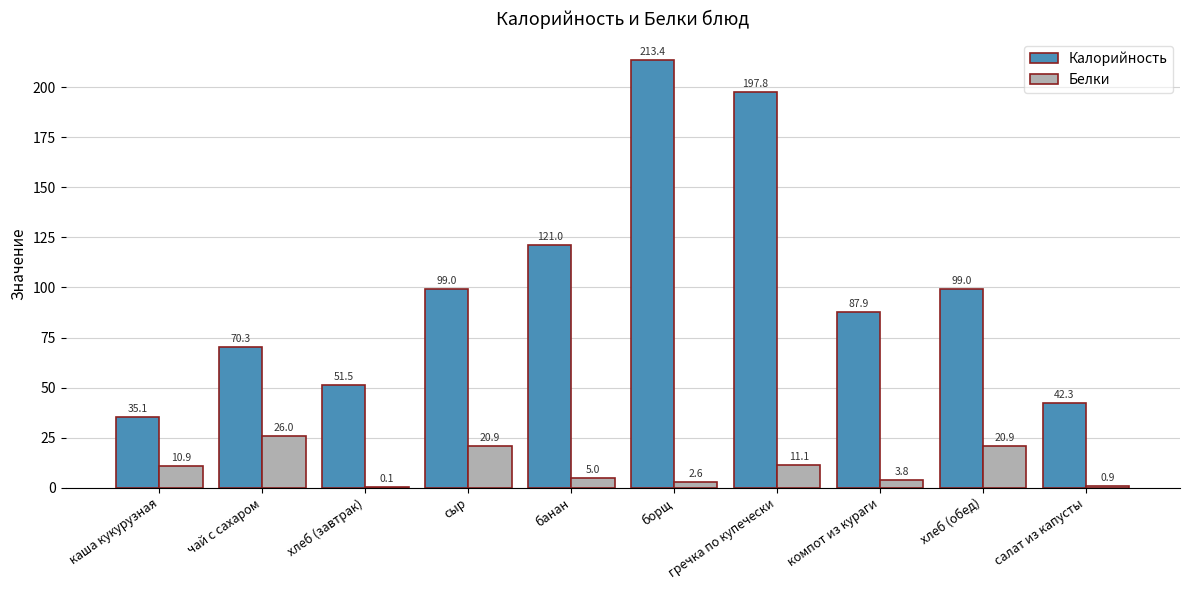

Which series changed the most between каша кукурузная and гречка по купечески?

Калорийность